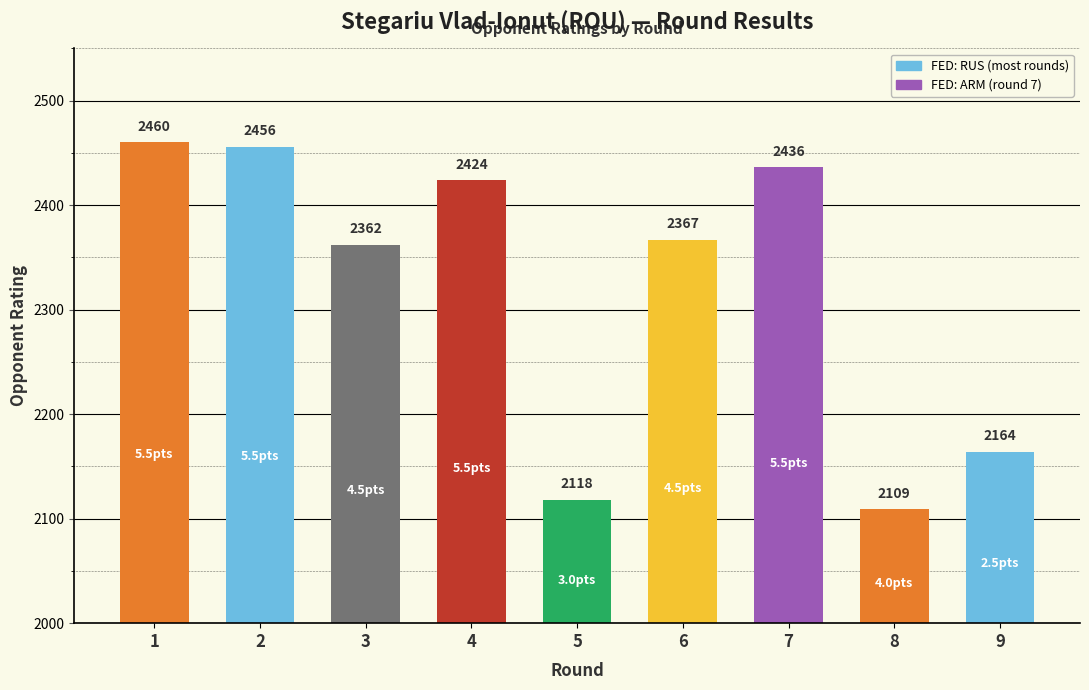

How many bars are there in total?

9